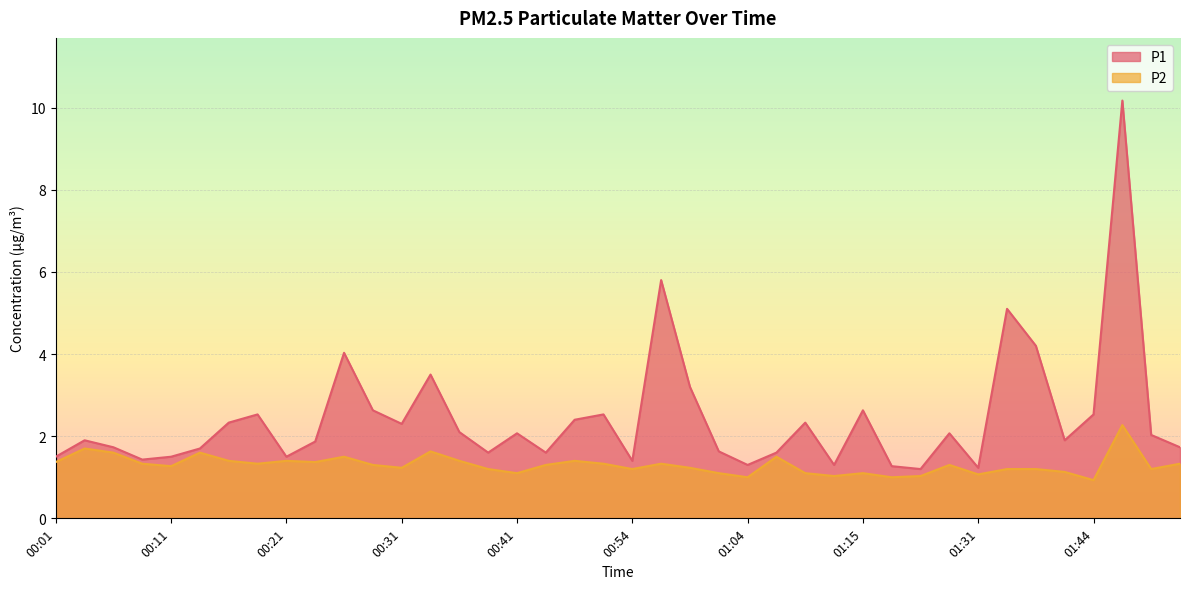

What is the minimum value shown in the chart?

0.9